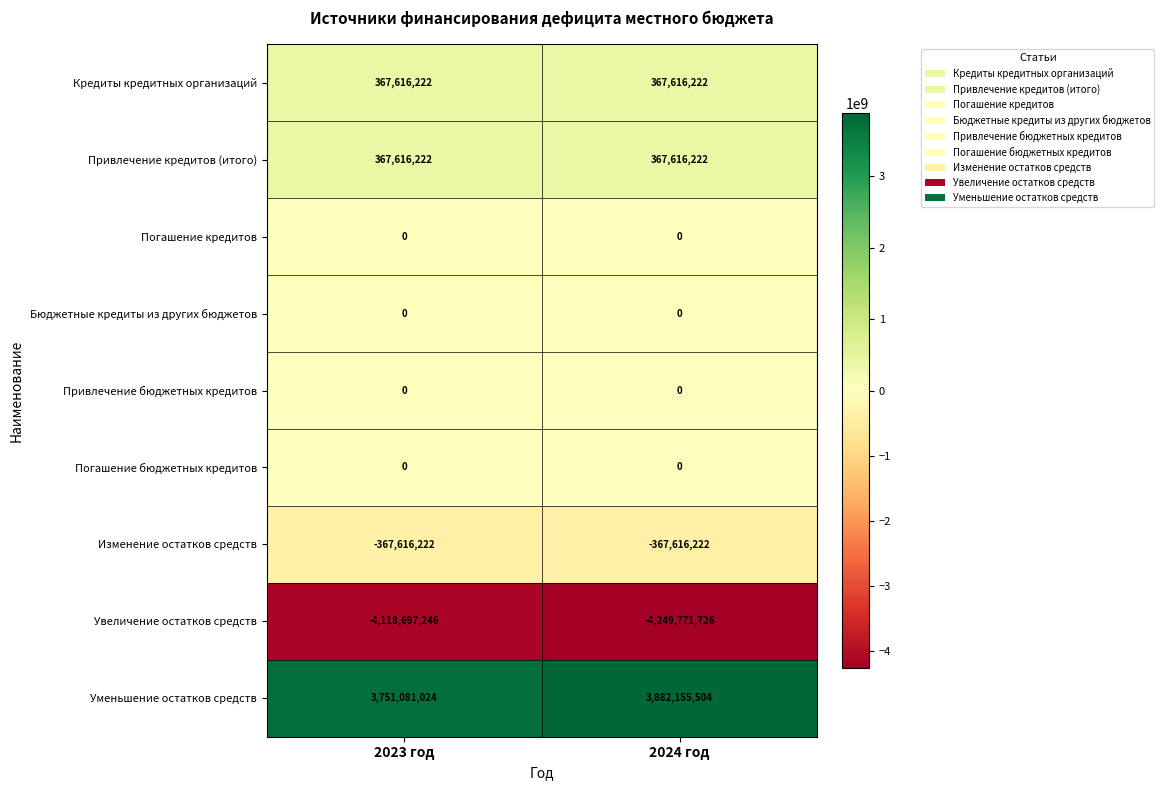

At which label does Увеличение остатков средств reach its peak?

2023 год